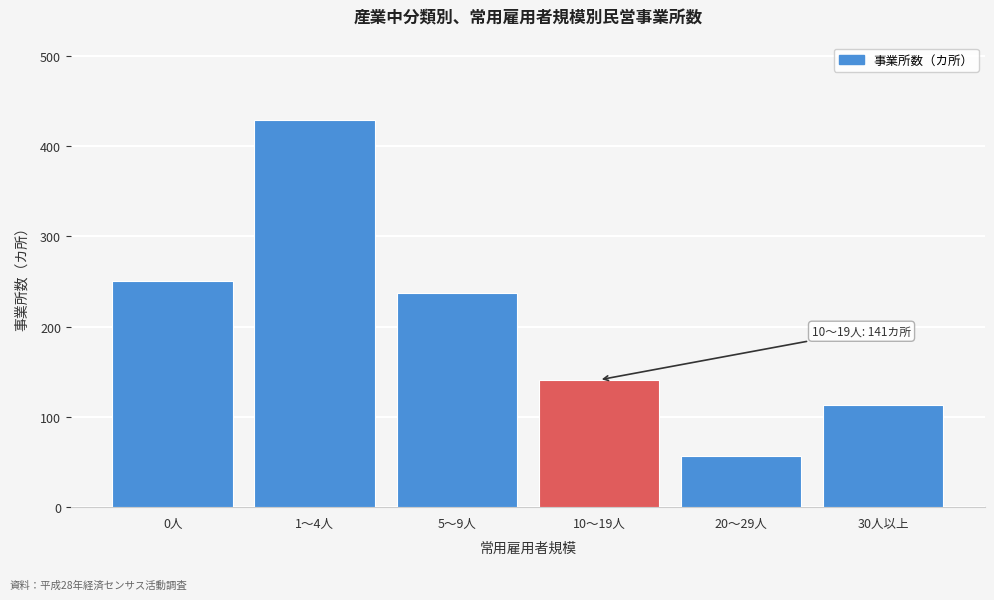

Reading left to right, what are all the values shown in this chart?

0人=251	1～4人=429	5～9人=237	10～19人=141	20～29人=57	30人以上=113